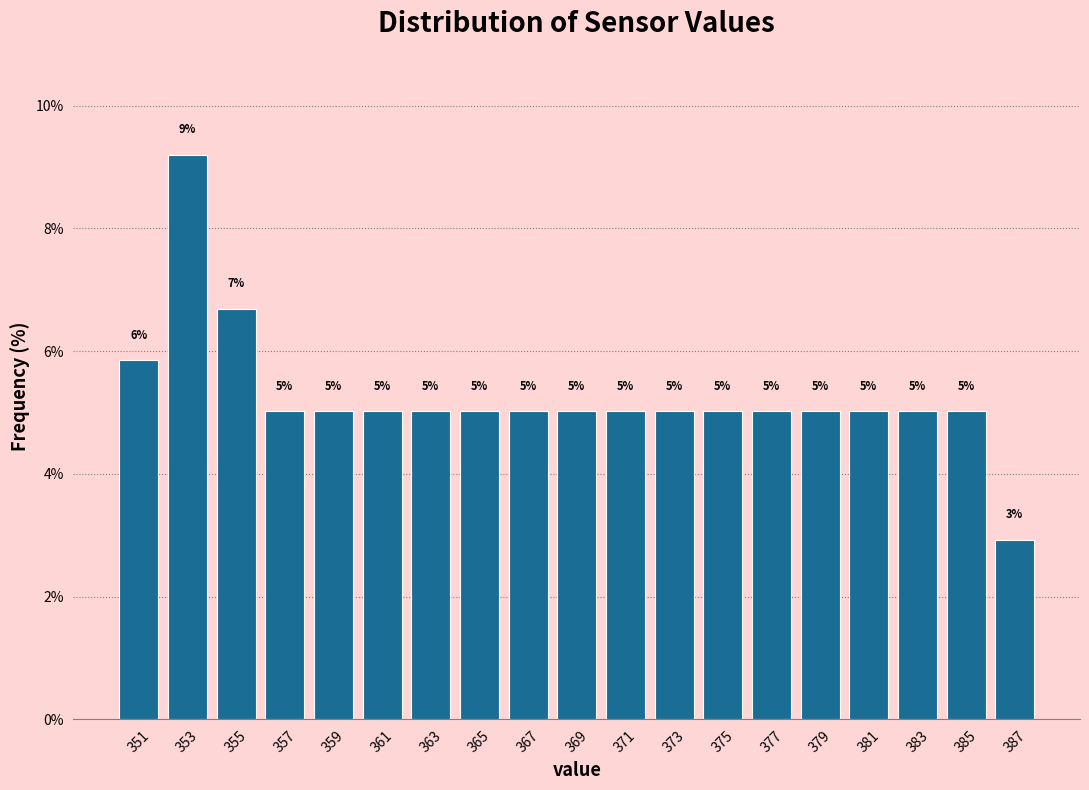

What is the value of the 9th bar from the left?

5.0